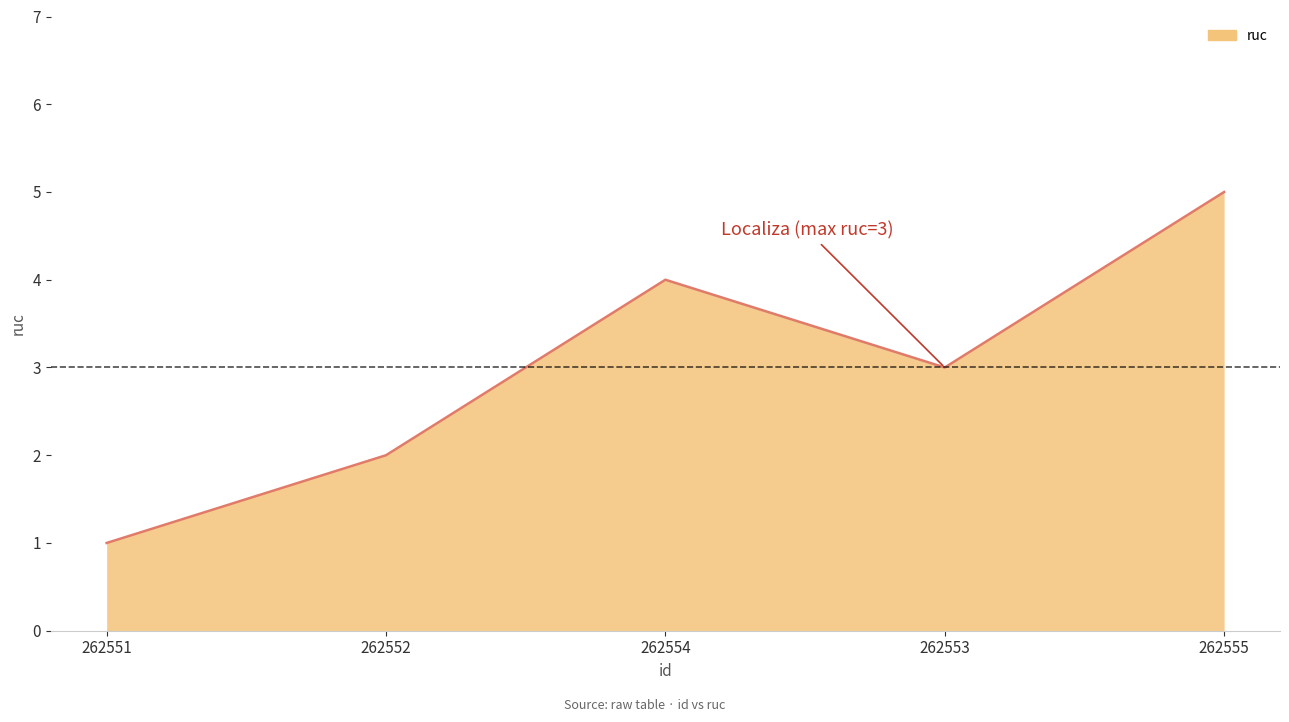

Rank the categories by value from highest to lowest.

262555, 262554, 262553, 262552, 262551